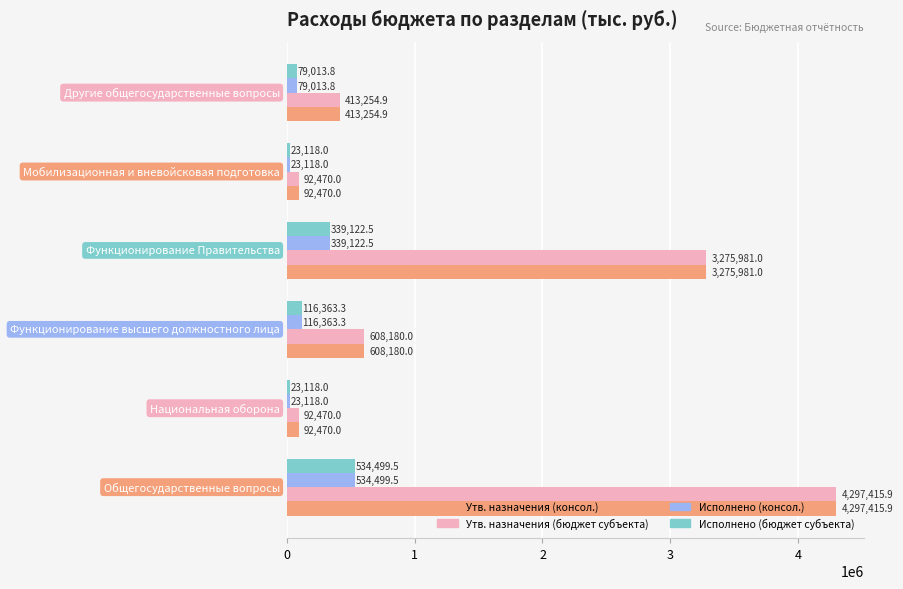

What is the minimum value shown in the chart?

23118.0